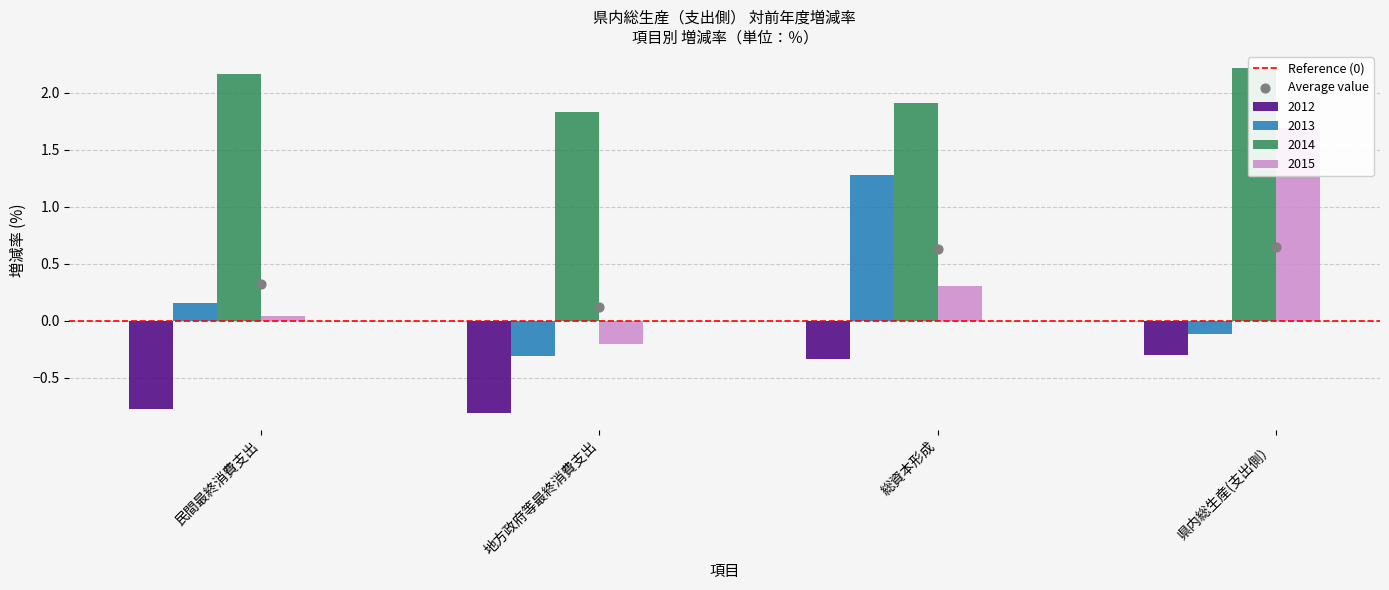

Which series contains the lowest Y value?

2012